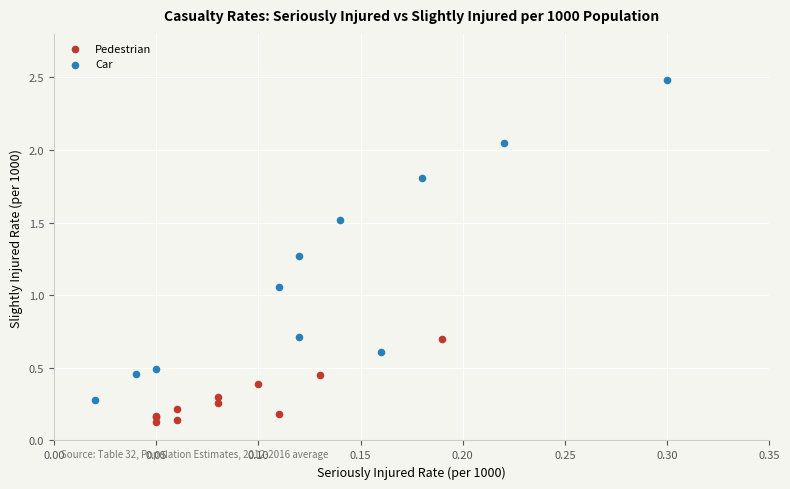

Which series reaches the maximum Y coordinate?

Car